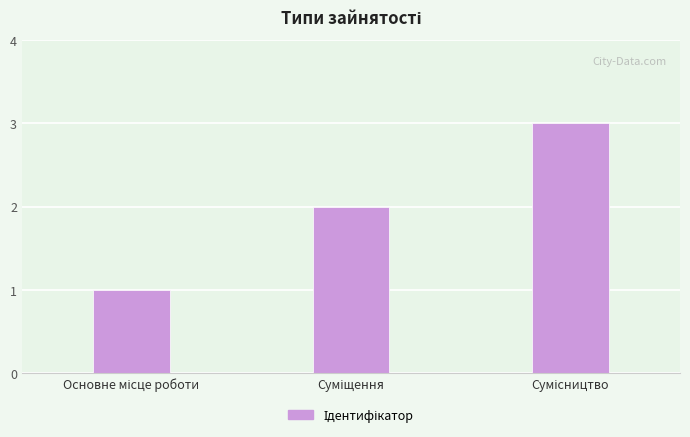

What is the greatest value displayed?

3